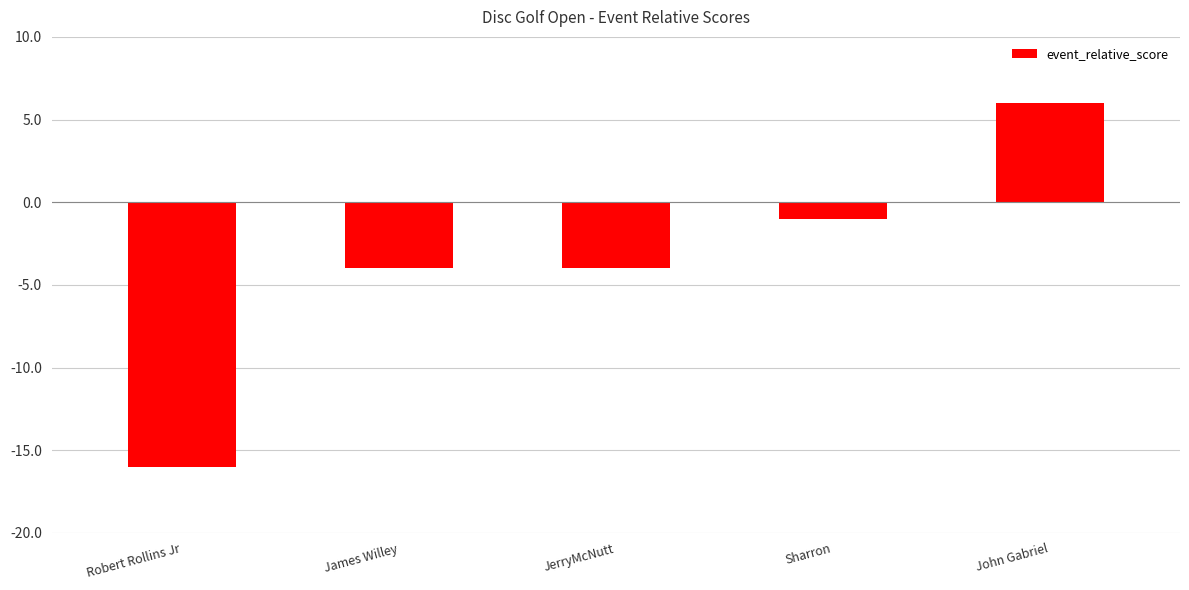

Reading right to left, list all the values displayed in this chart.

6	-1	-4	-4	-16